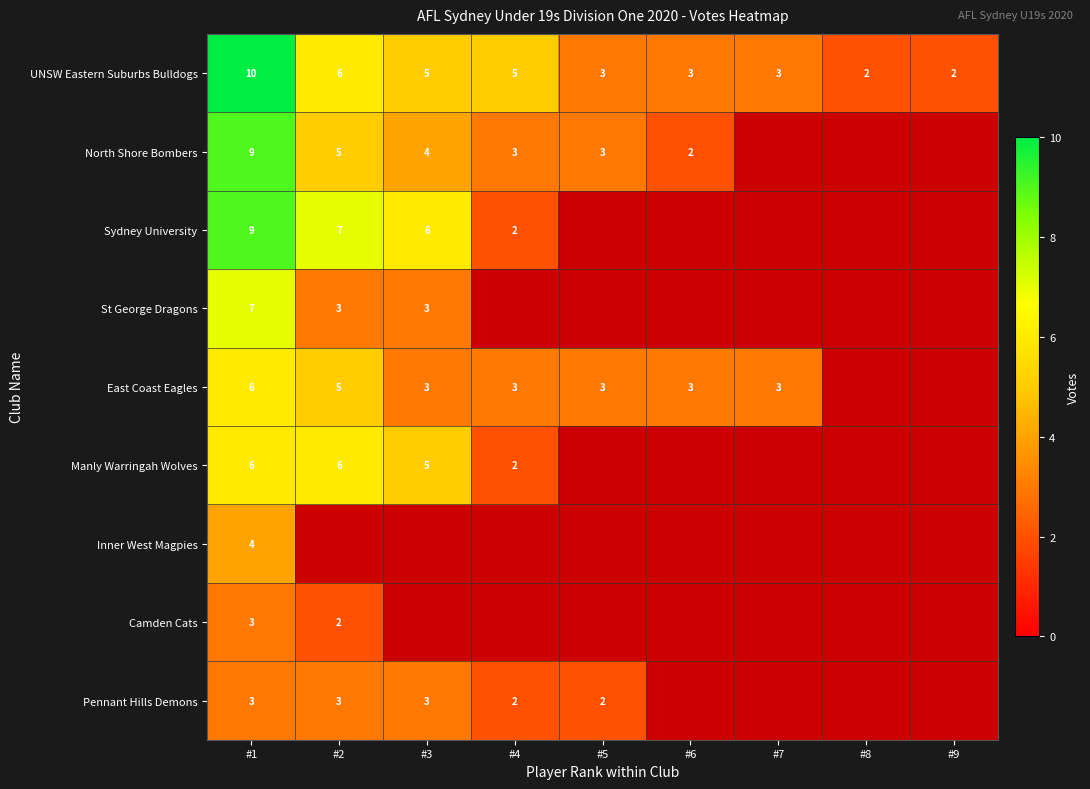

Between #6 and #9, which is larger?

#6